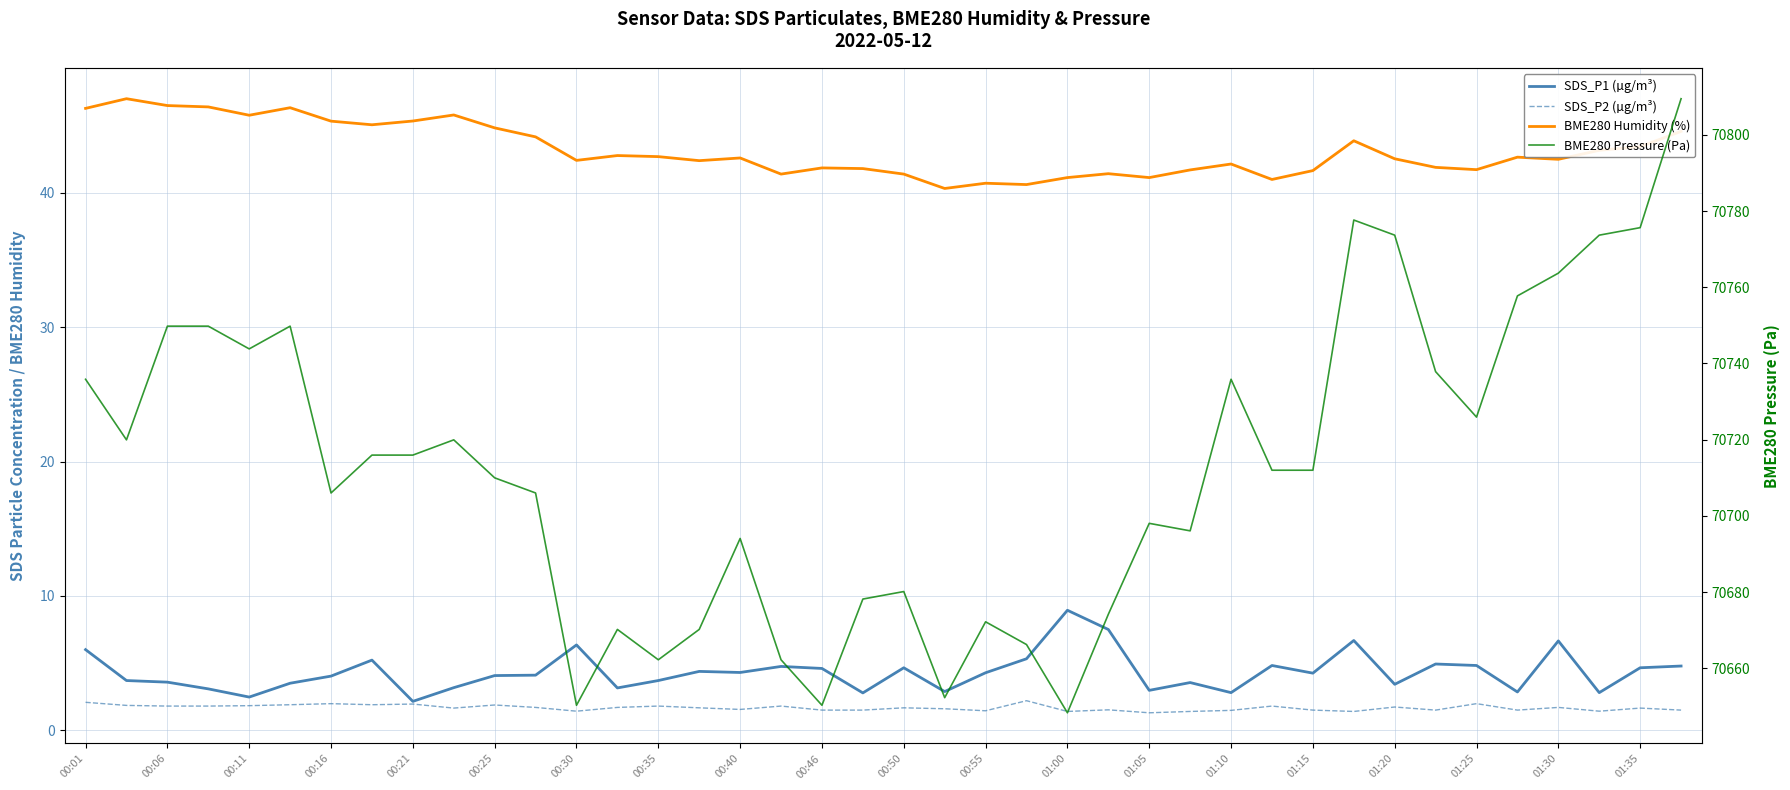

True or false: BME280 Pressure (Pa) and SDS_P1 (µg/m³) cross at least once.

False